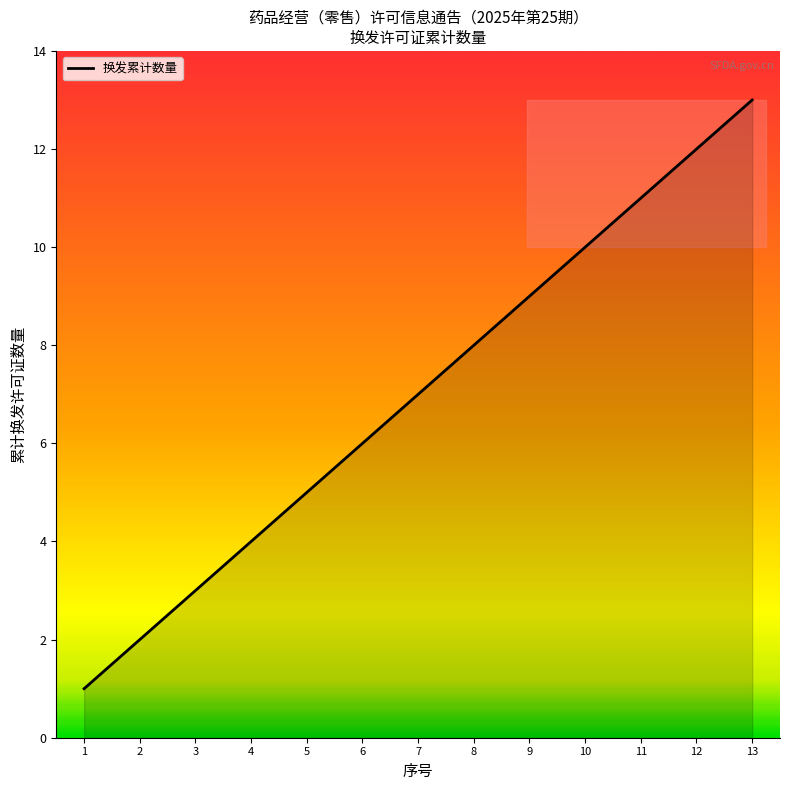

List the labels in order of value, largest first.

13, 12, 11, 10, 9, 8, 7, 6, 5, 4, 3, 2, 1